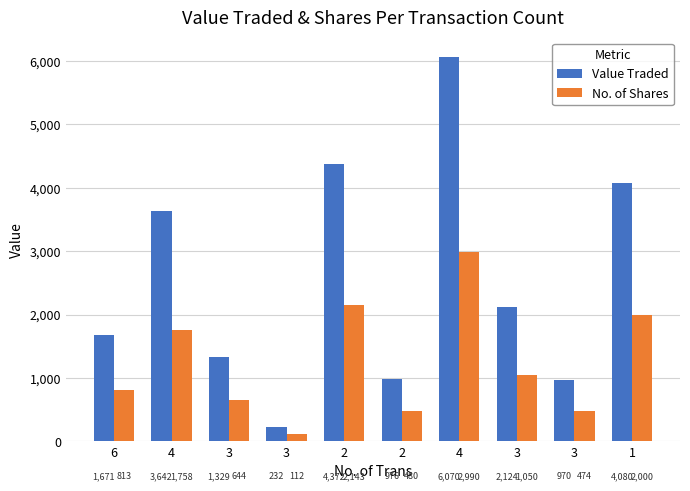

What are all the series names shown in the legend?

Value Traded, No. of Shares